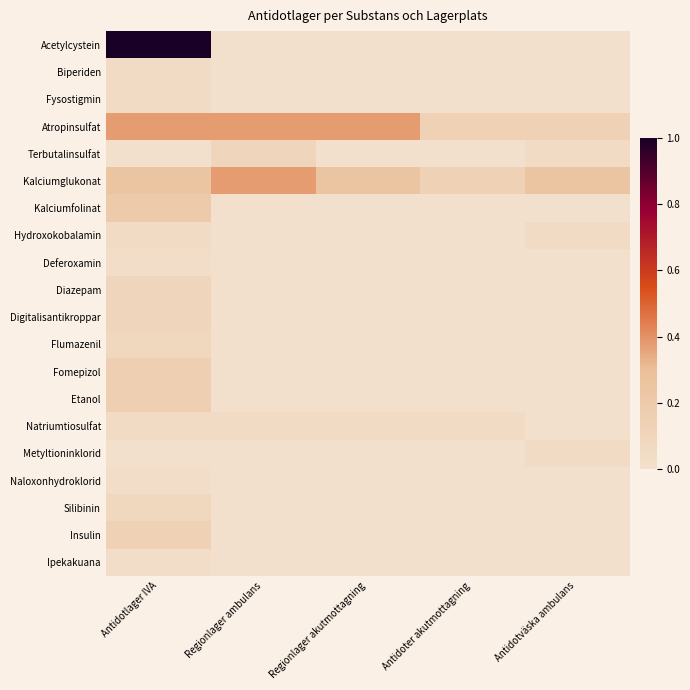

Rank the series by their maximum value, from lowest to highest.

Deferoxamin, Naloxonhydroklorid, Ipekakuana, Biperiden, Fysostigmin, Hydroxokobalamin, Natriumtiosulfat, Metyltioninklorid, Flumazenil, Silibinin, Terbutalinsulfat, Diazepam, Digitalisantikroppar, Insulin, Fomepizol, Etanol, Kalciumfolinat, Atropinsulfat, Kalciumglukonat, Acetylcystein